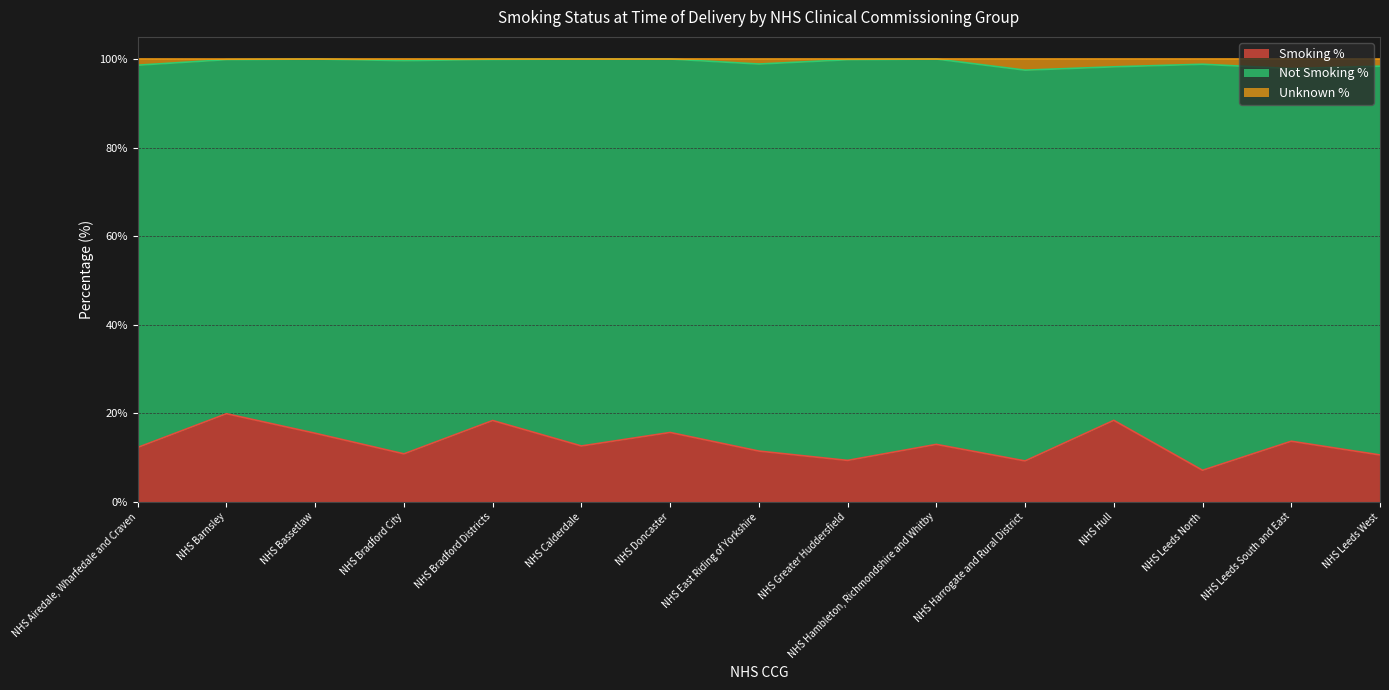

What value does the Smoking % series have at NHS Bassetlaw?

15.5